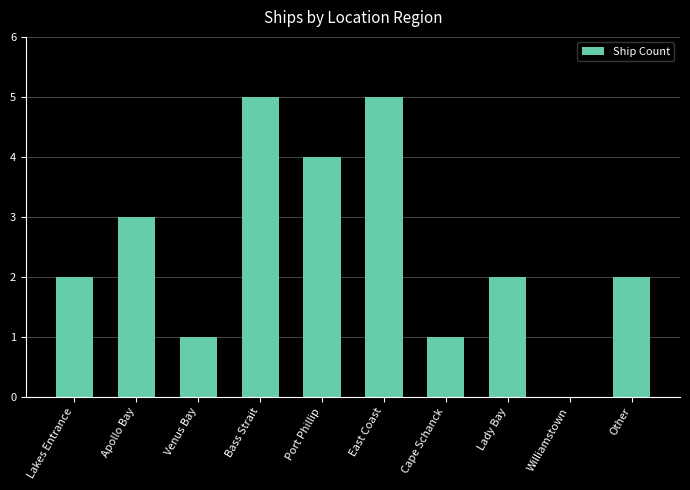

What is the sum of the values at Apollo Bay and Other?

5